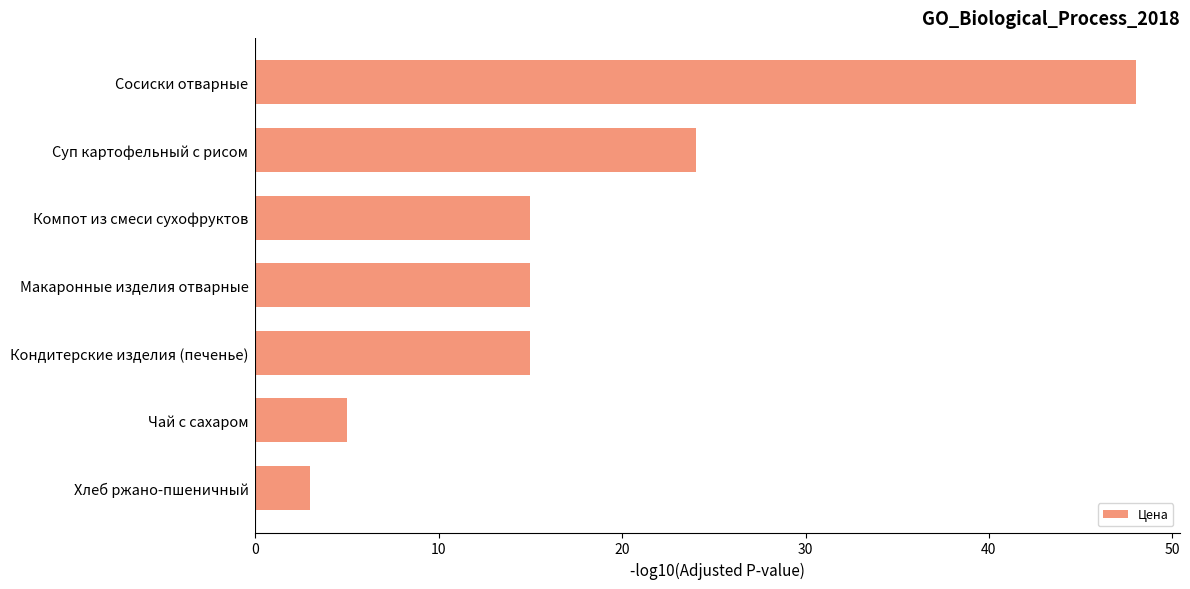

Where is the data nearest to the value 25?

Суп картофельный с рисом